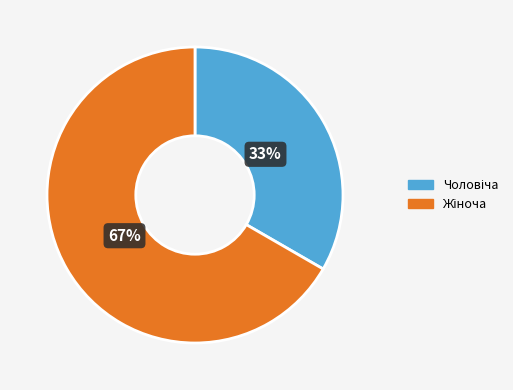

Is it true that Жіноча is 75% of the pie?

False